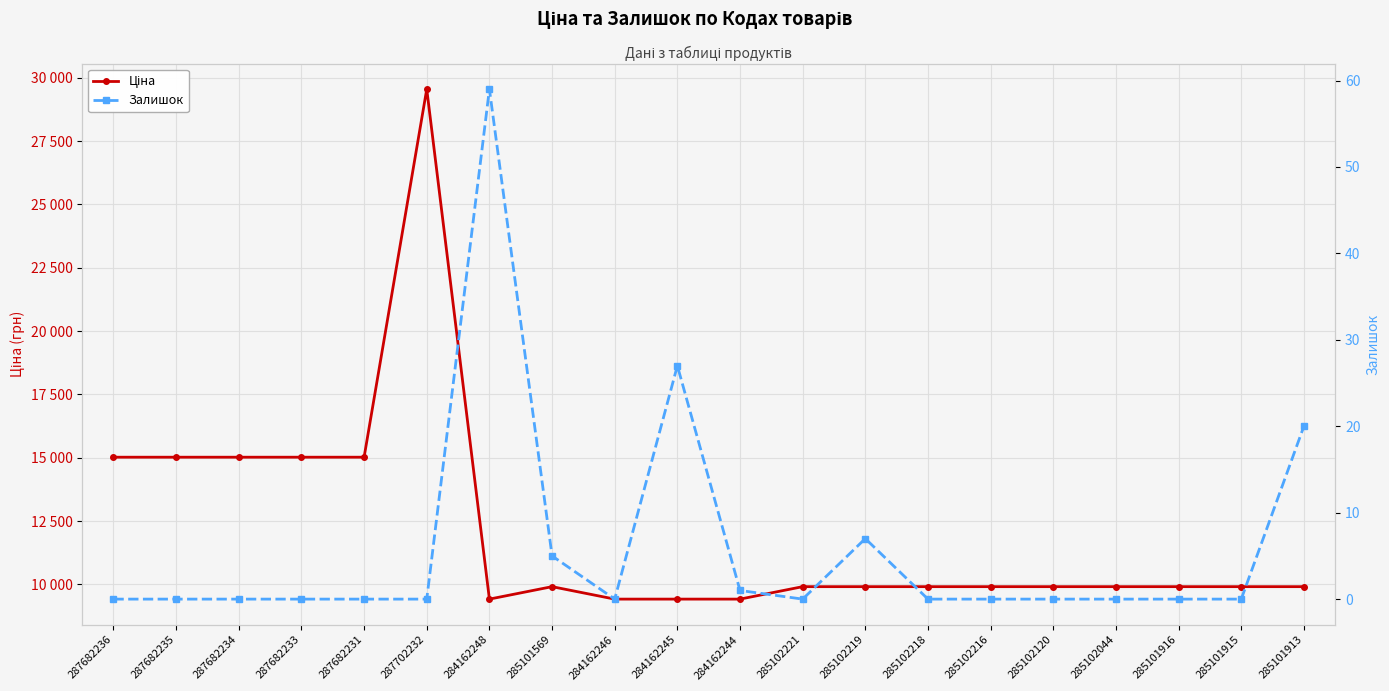

List the labels in order of Ціна value, smallest first.

284162248, 284162246, 284162245, 284162244, 285101569, 285102221, 285102219, 285102218, 285102216, 285102120, 285102044, 285101916, 285101915, 285101913, 287682236, 287682235, 287682234, 287682233, 287682231, 287702232